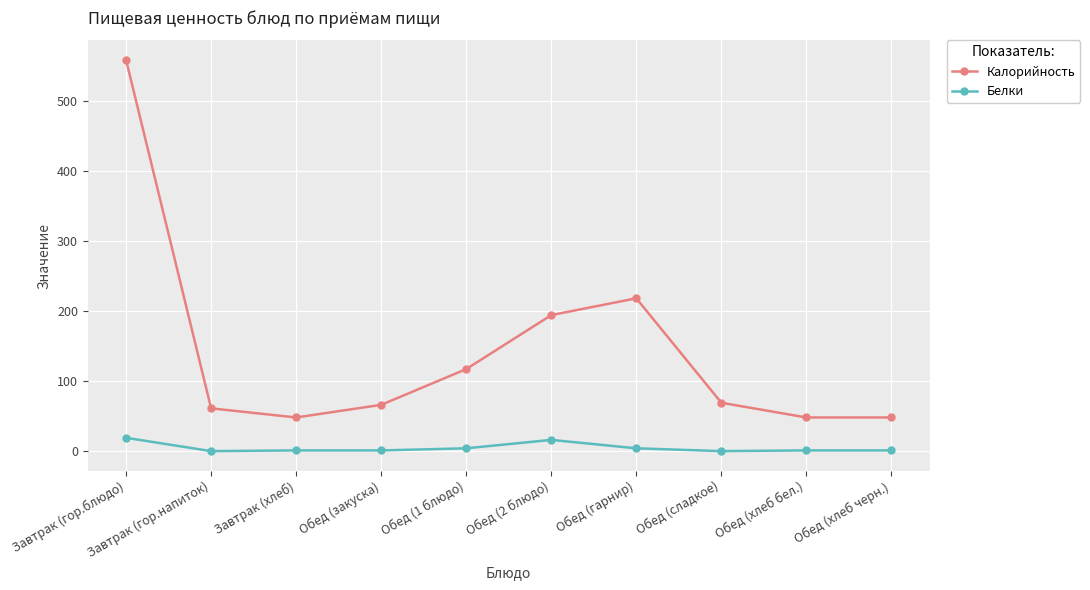

Rank the series by their maximum value, from lowest to highest.

Белки, Калорийность